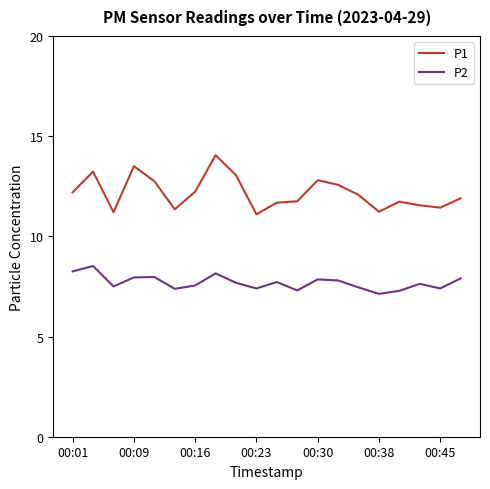

True or false: P1 and P2 intersect in this chart.

False